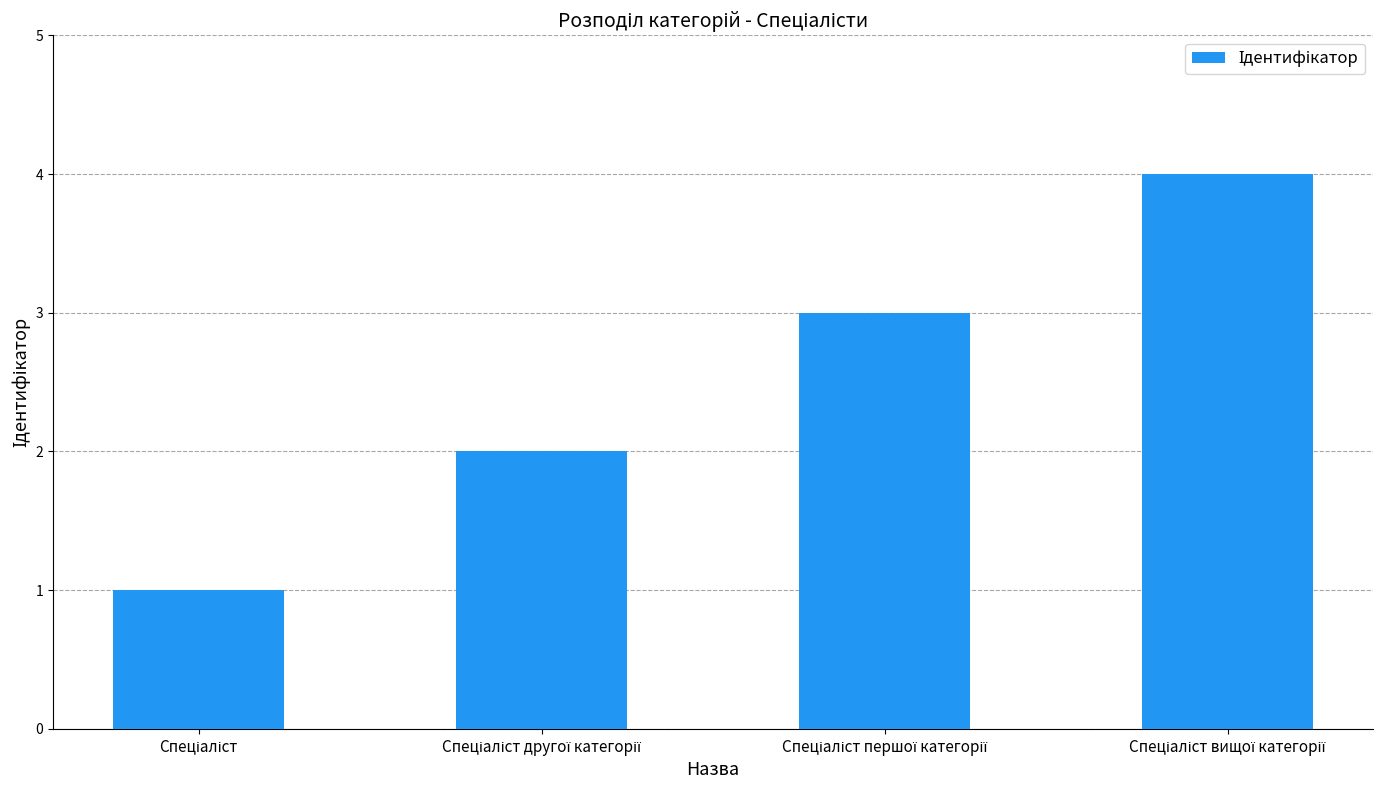

How many values are between 2 and 4?

3